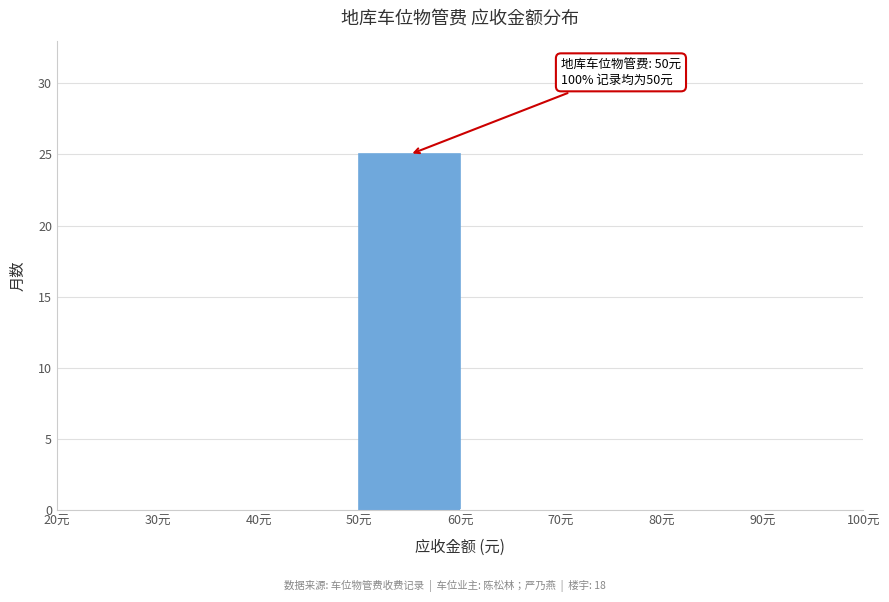

Over which range of the x-axis is the bar tallest?

50 to 60